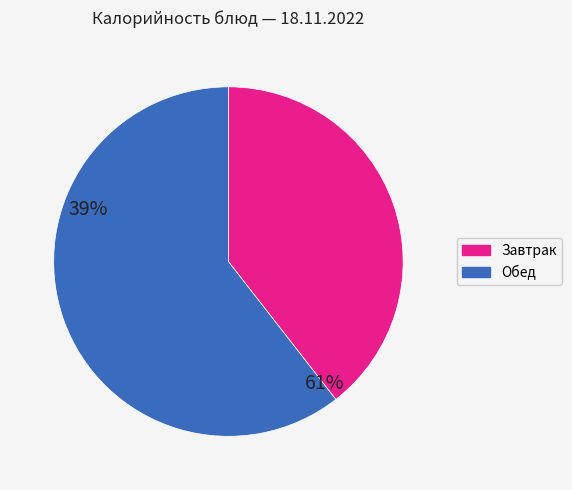

Is there a majority slice in this chart?

Yes